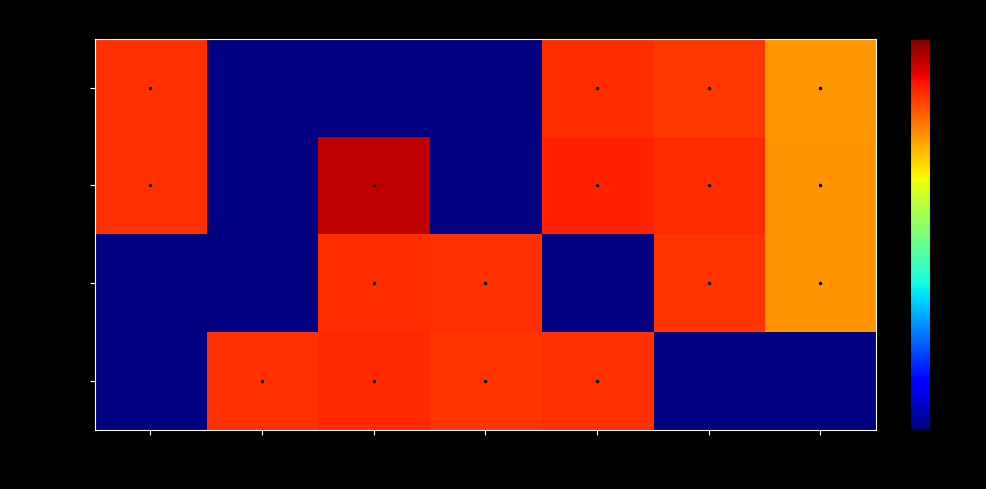

Which category has the highest value in the Week 2 series?

Wed